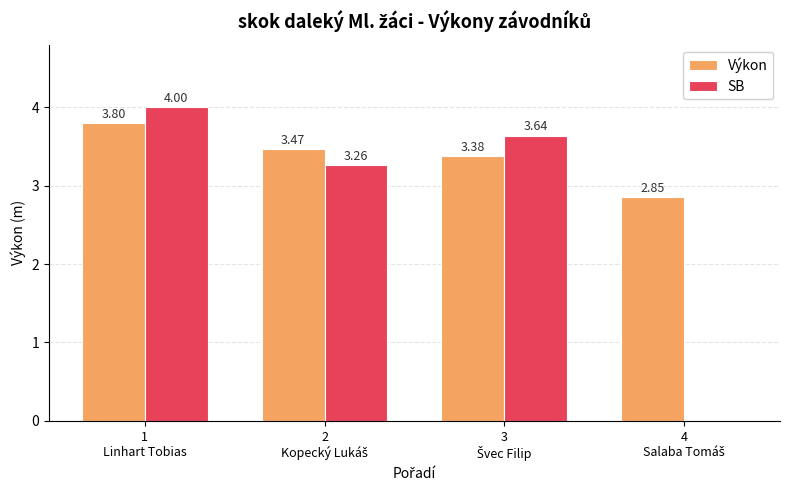

What are all the series names shown in the legend?

Výkon, SB